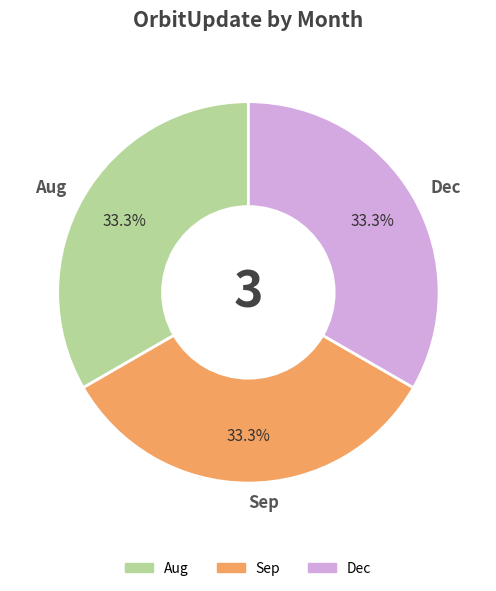

How much of the chart is everything except Sep?

66.7%